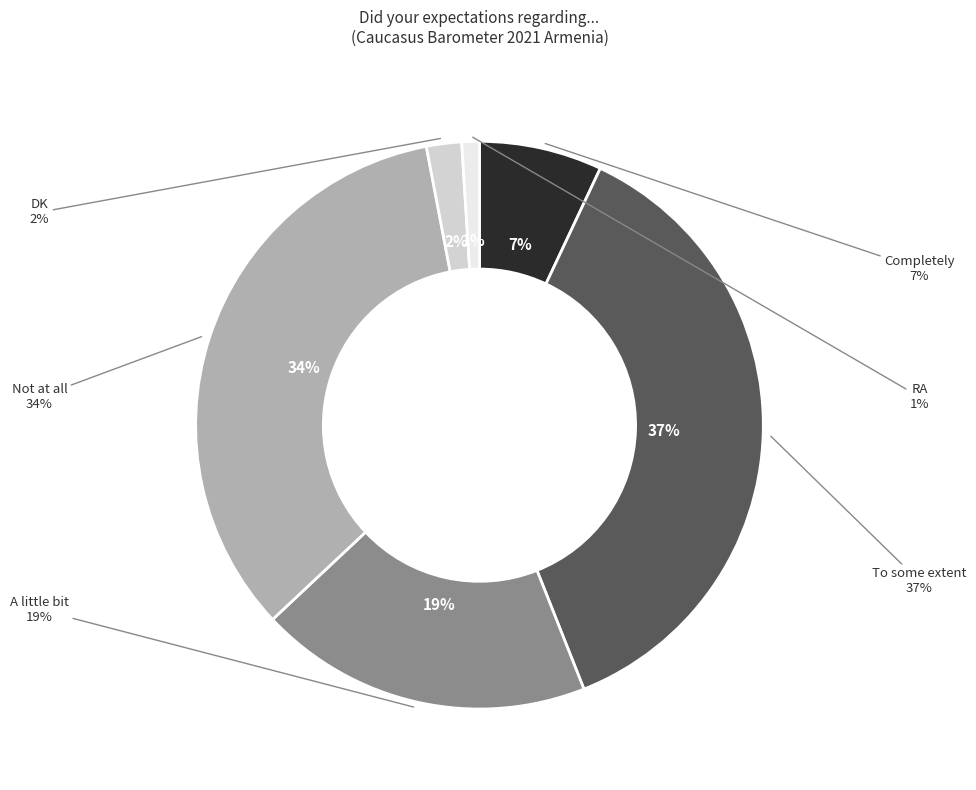

What is the change in value from To some extent to DK?

-35